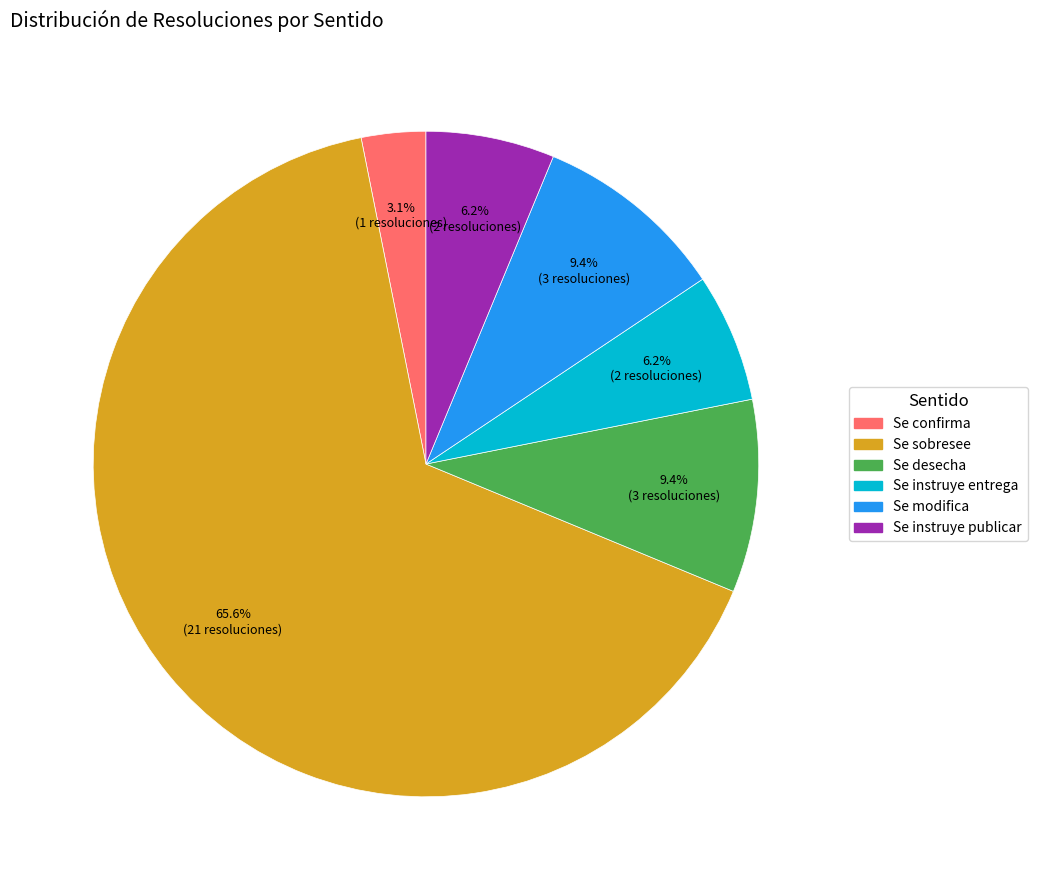

Do Se confirma and Se sobresee together represent more than half of the pie?

Yes